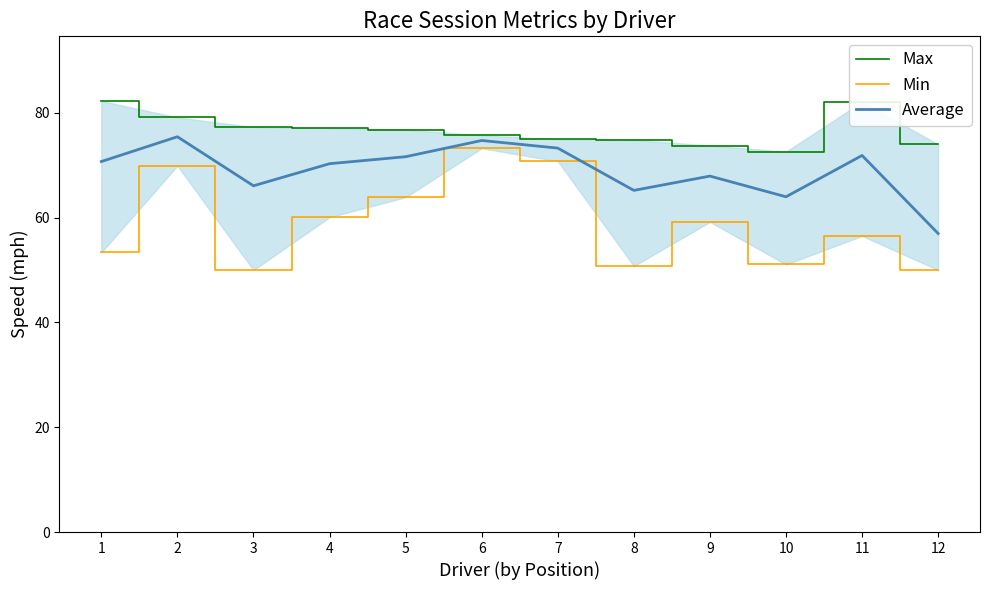

At which category is the sum across all series the highest?

2